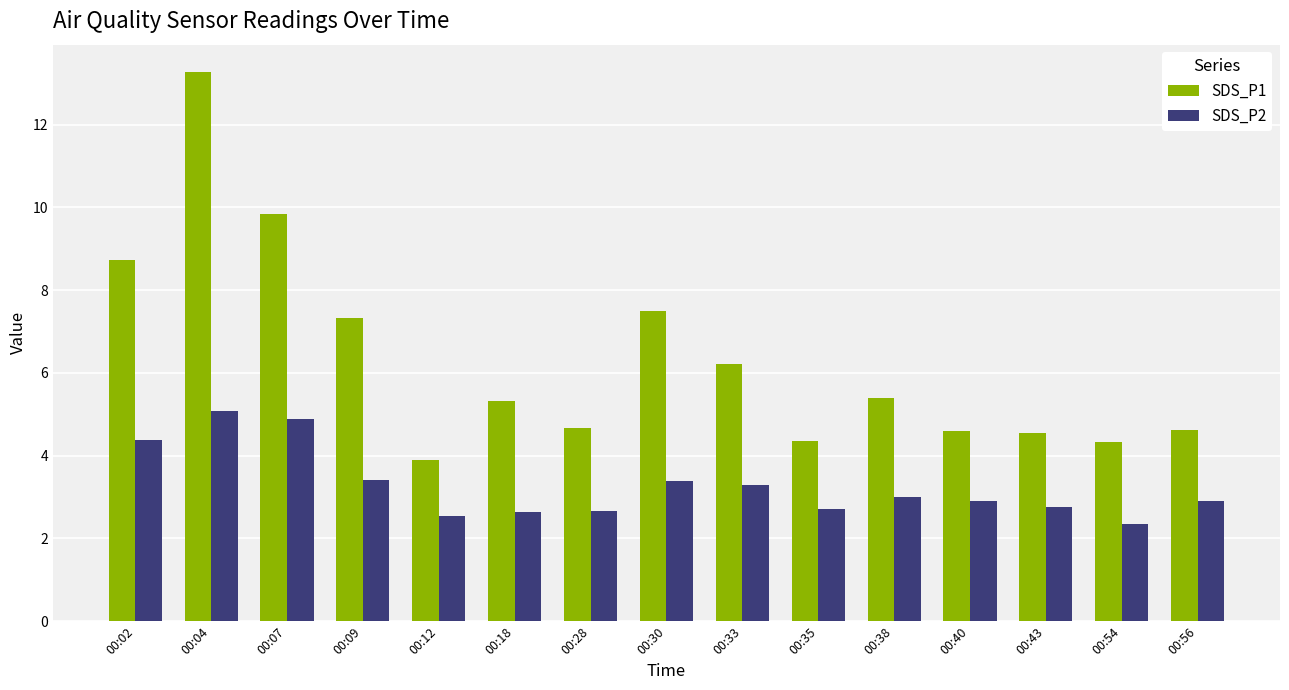

Which series has the largest total across all categories?

SDS_P1